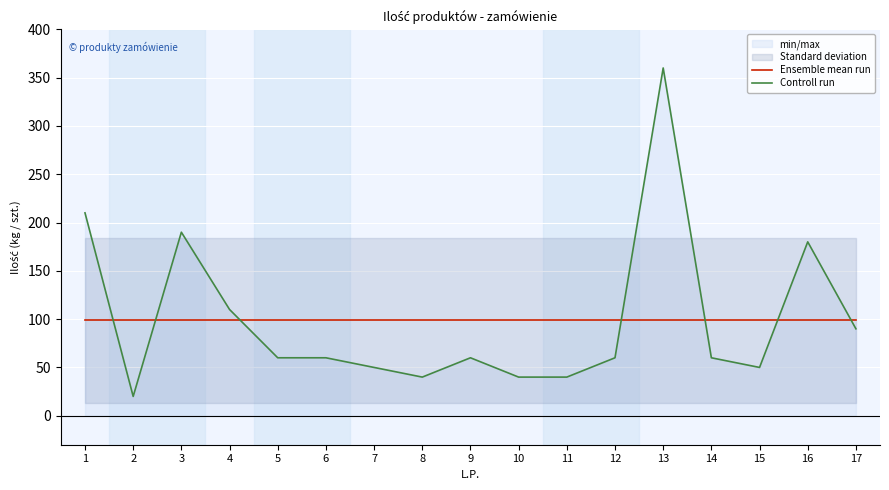

Is it true that Controll run equals 30.5 at 5?

False